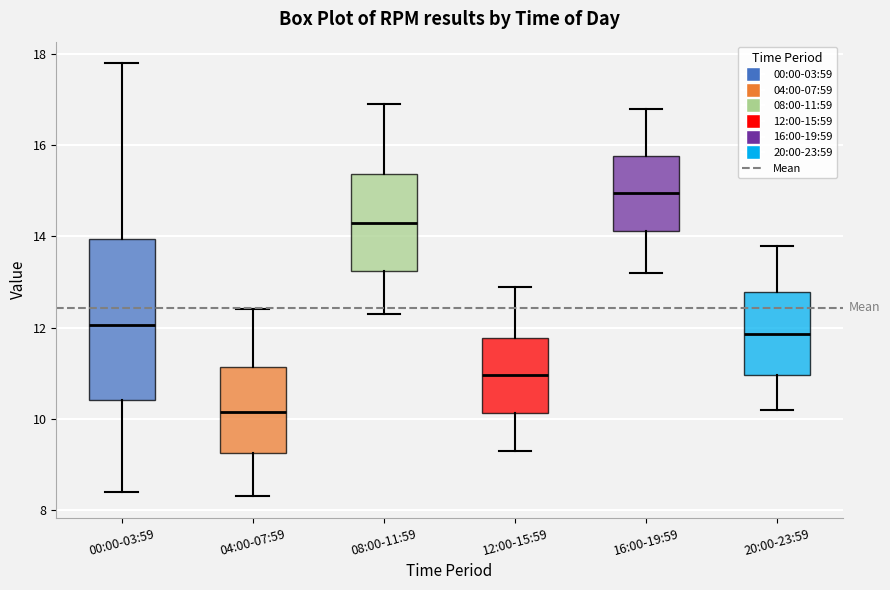

Reading left to right, read every box against the y-axis: the position of its median line, the range the box covers, and the ends of its whiskers. The values are not printed on the chart, so give them approximately, as read against the axis.

00:00-03:59: median 12.0, box 10.4 to 14.0, whiskers 8.4 to 17.8
04:00-07:59: median 10.2, box 9.2 to 11.2, whiskers 8.4 to 12.4
08:00-11:59: median 14.4, box 13.2 to 15.4, whiskers 12.4 to 17.0
12:00-15:59: median 11.0, box 10.2 to 11.8, whiskers 9.4 to 13.0
16:00-19:59: median 15.0, box 14.2 to 15.8, whiskers 13.2 to 16.8
20:00-23:59: median 11.8, box 11.0 to 12.8, whiskers 10.2 to 13.8